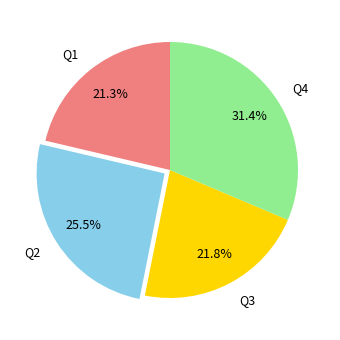

What is the total percentage of Q2 and Q3?

47.3%